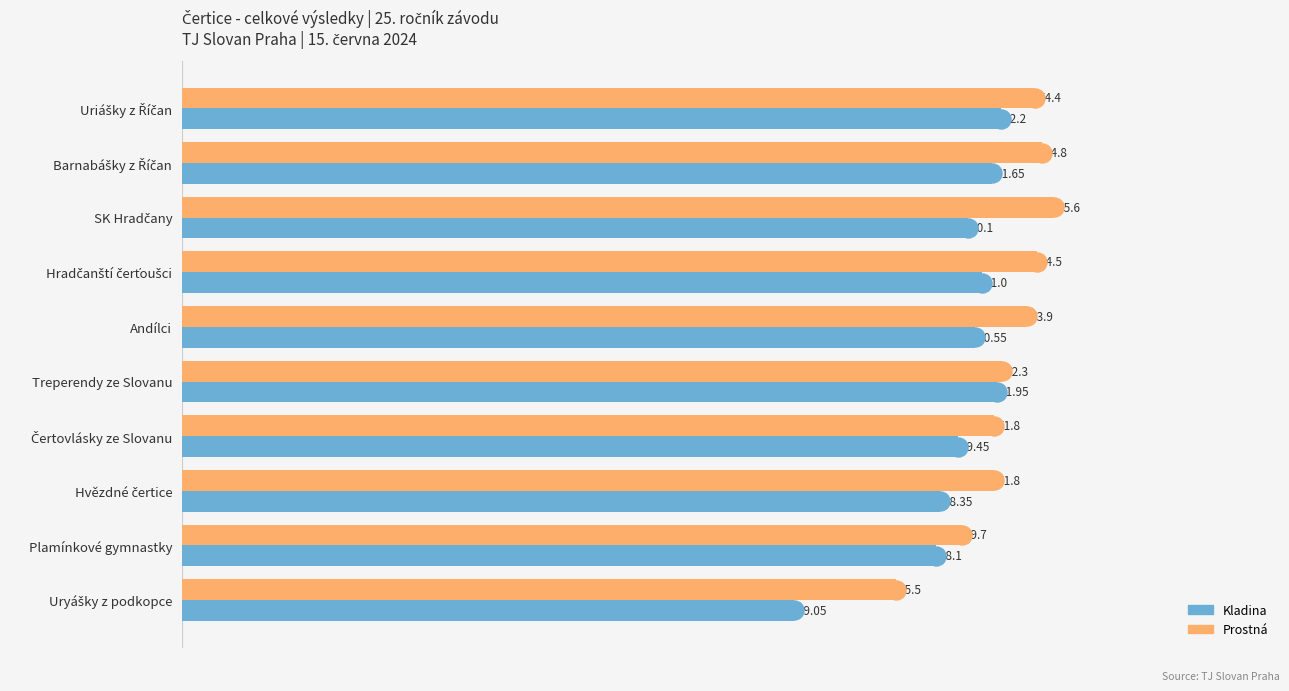

What is the sum of all Prostná values?

524.3